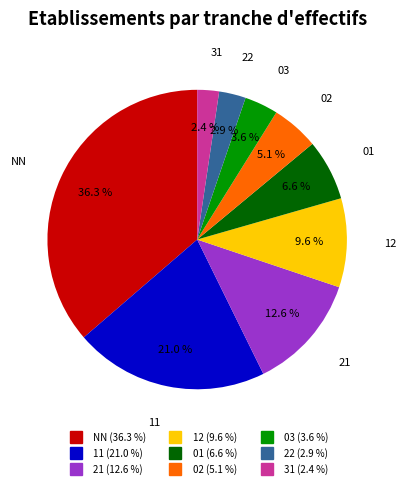

Do 31 and NN together represent more than half of the pie?

No